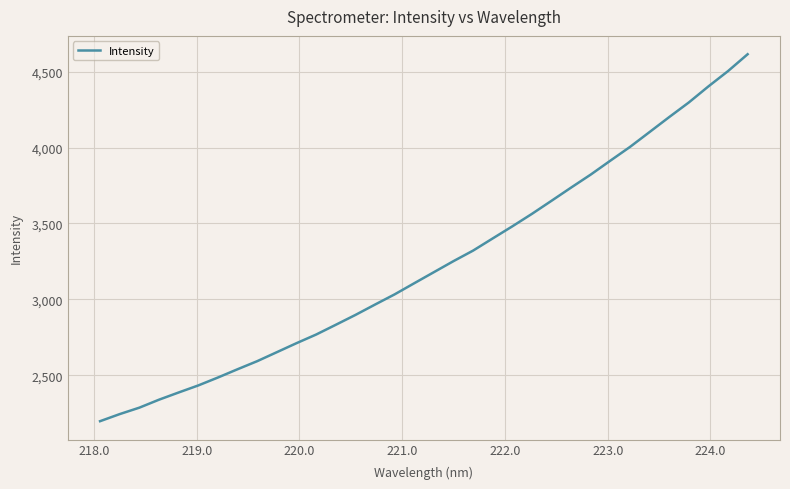

What is the minimum value shown in the chart?

2198.4